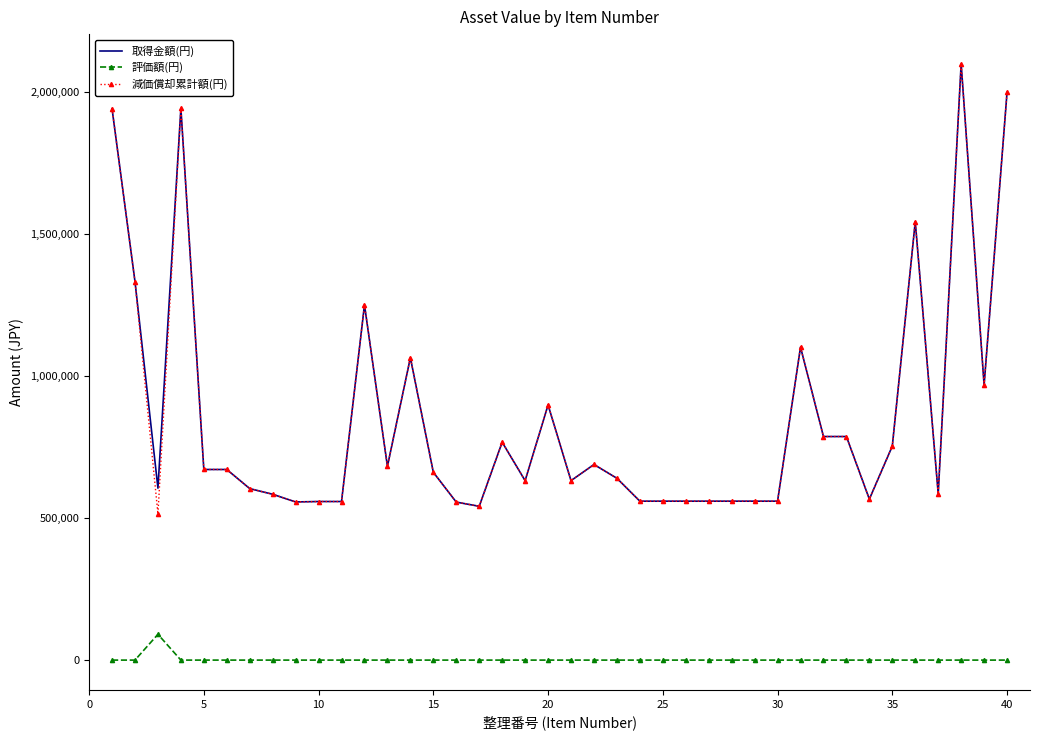

What is the maximum value shown in the chart?

2100000